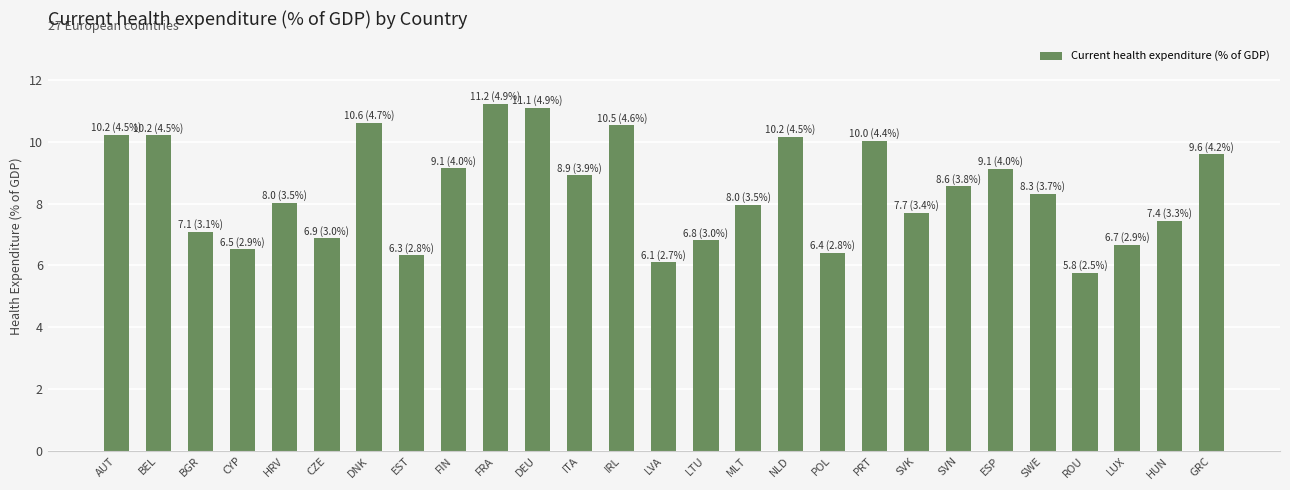

Count the number of categories in the chart.

27